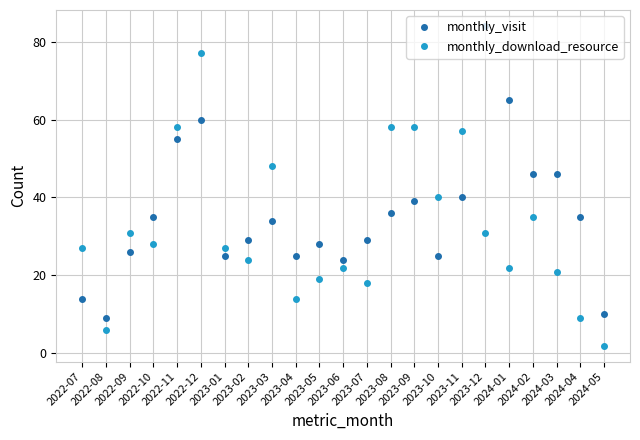

Reading left to right, transcribe all the data shown in this chart.

monthly_visit: 14	9	26	35	55	60	25	29	34	25	28	24	29	36	39	25	40	84	65	46	46	35	10
monthly_download_resource: 27	6	31	28	58	77	27	24	48	14	19	22	18	58	58	40	57	31	22	35	21	9	2